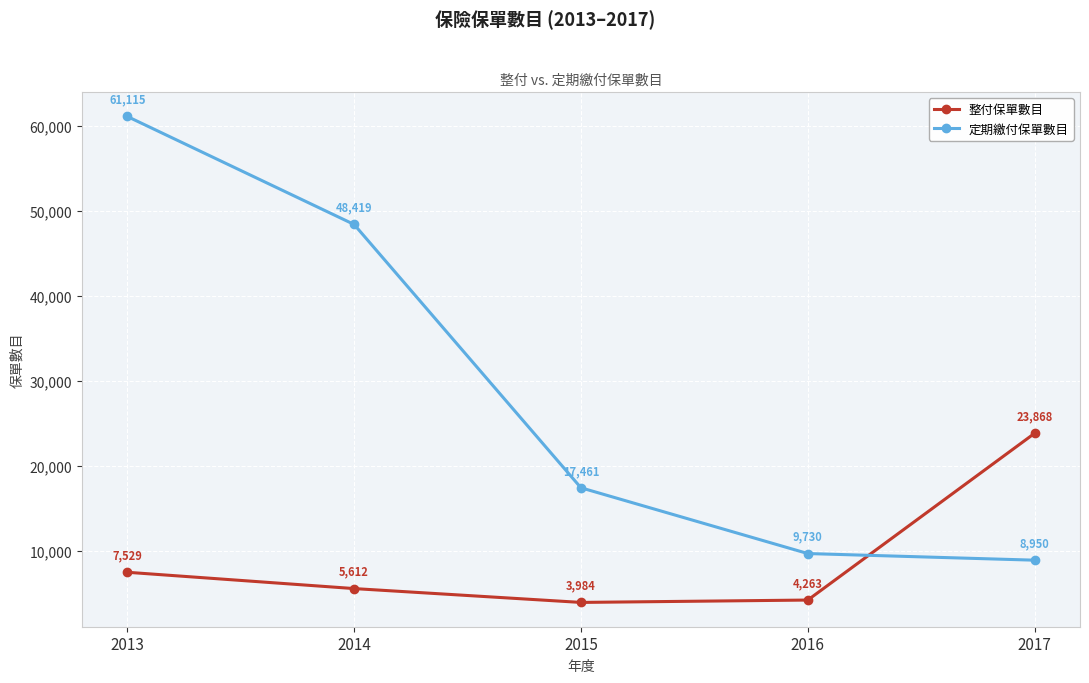

Does the chart have visible grid lines?

Yes